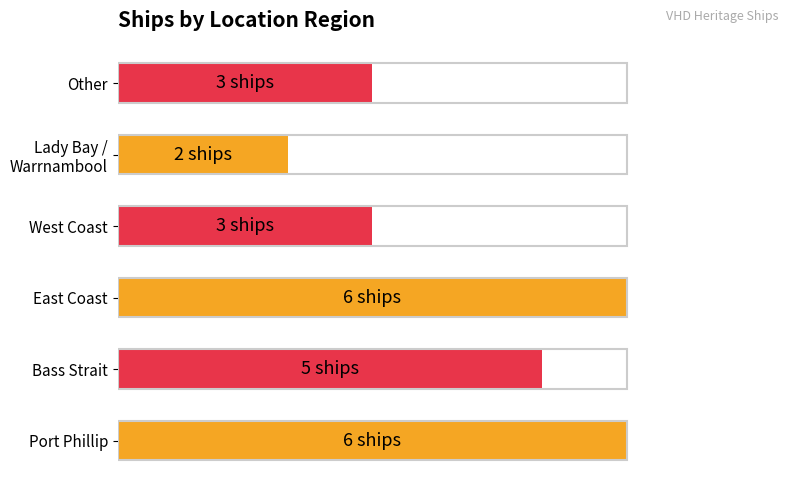

Does the chart contain any negative values?

No